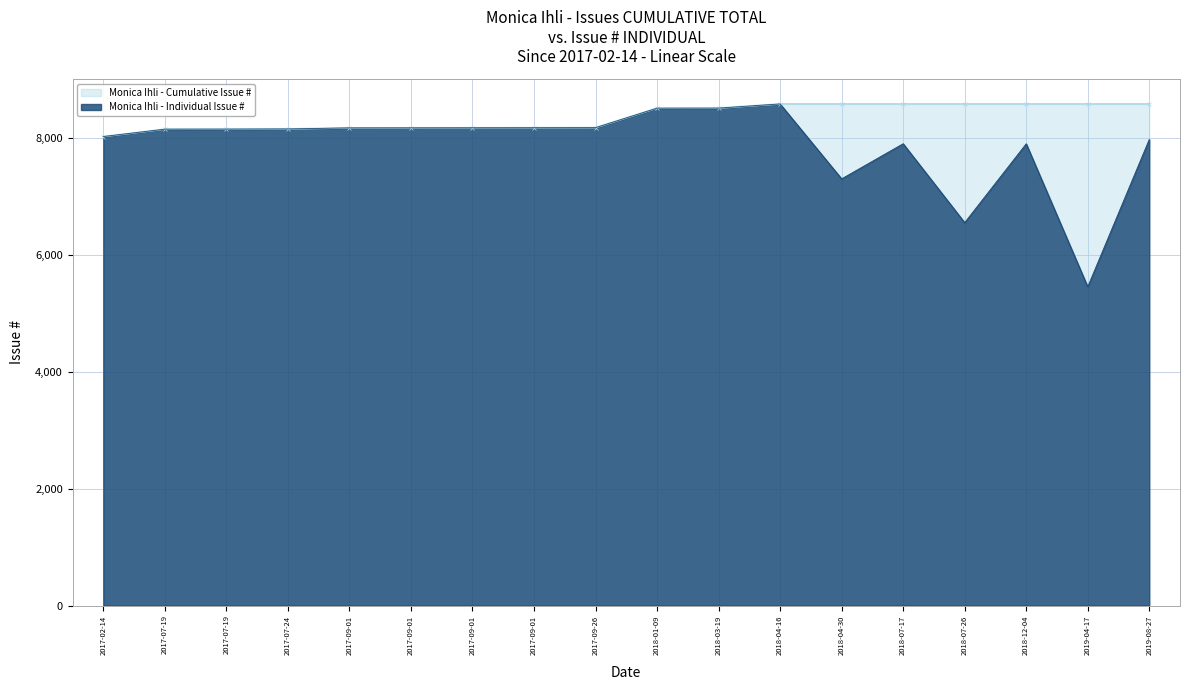

Reading right to left, list all the values displayed in this chart.

7969	5451	7895	6548	7896	7296	8576	8505	8504	8171	8170	8169	8168	8167	8149	8146	8145	8019